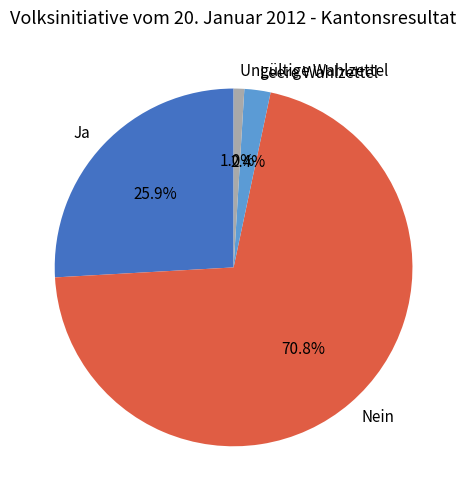

To the nearest percent, what is the difference between the largest and smallest slice percentages?

70%